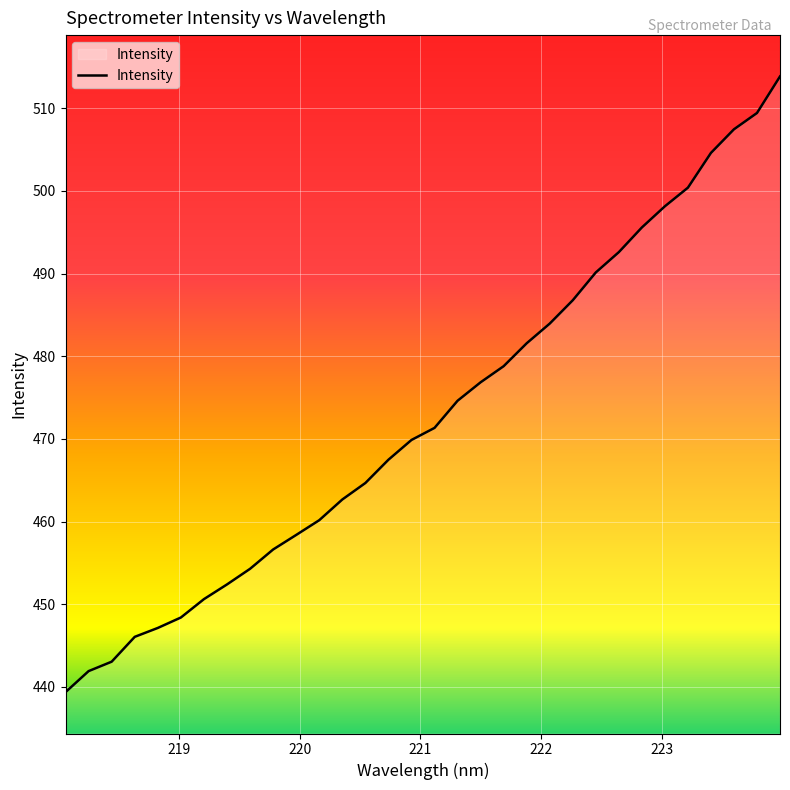

What is the smallest value displayed?

439.4